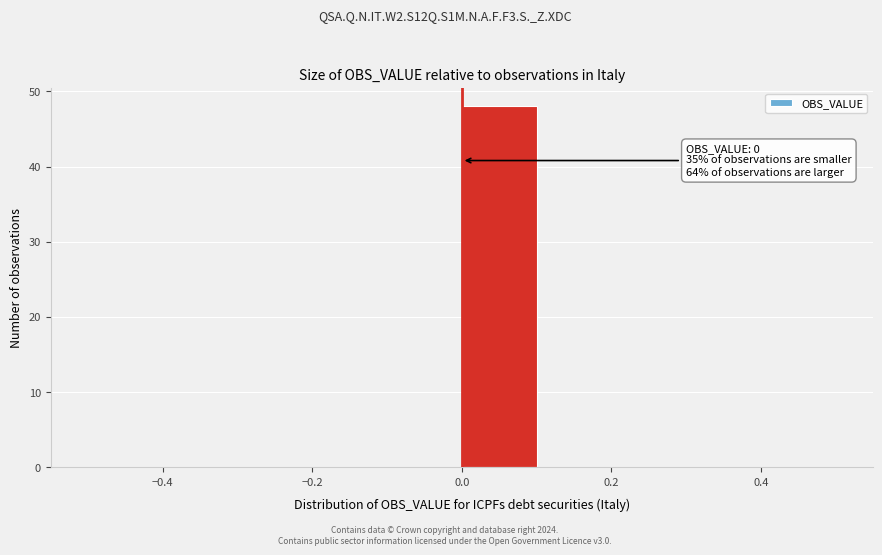

Over which range of the x-axis is the bar tallest?

0.0 to 0.1